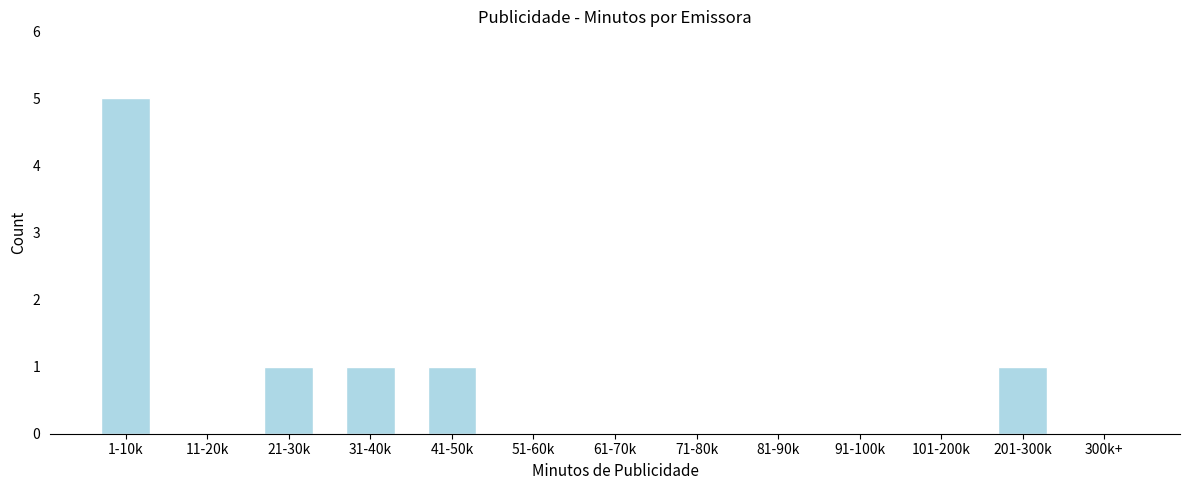

Reading left to right, transcribe all the data shown in this chart.

1-10k=5	11-20k=0	21-30k=1	31-40k=1	41-50k=1	51-60k=0	61-70k=0	71-80k=0	81-90k=0	91-100k=0	101-200k=0	201-300k=1	300k+=0